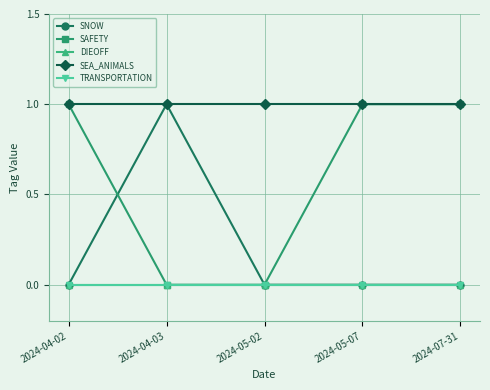

Which series has the largest total across all categories?

SEA_ANIMALS